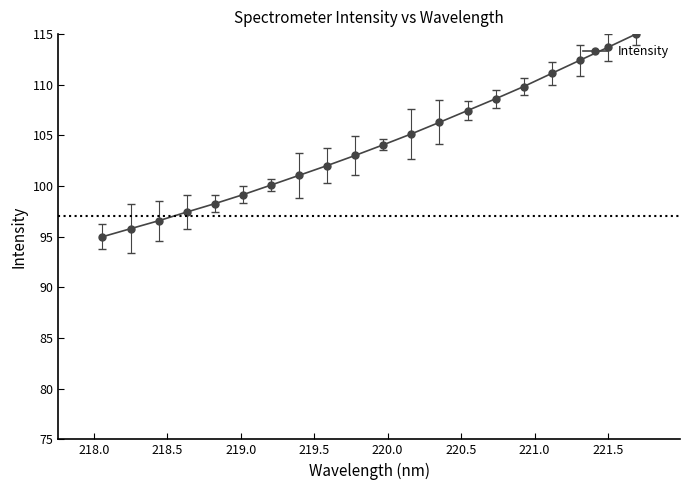

What is the sum of all values?

2082.1